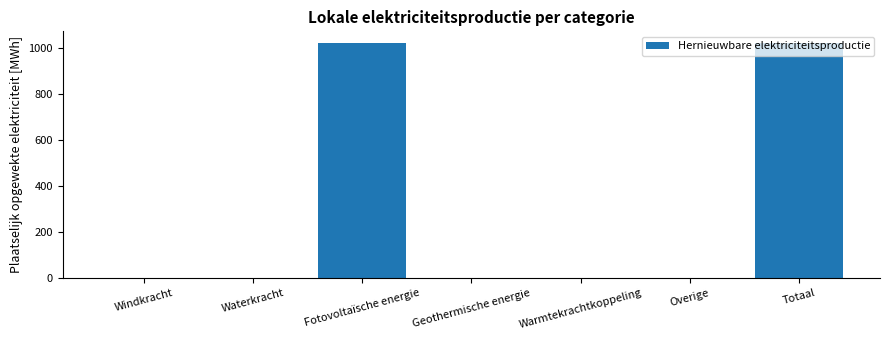

Is it true that the value at Waterkracht is 0.0?

True